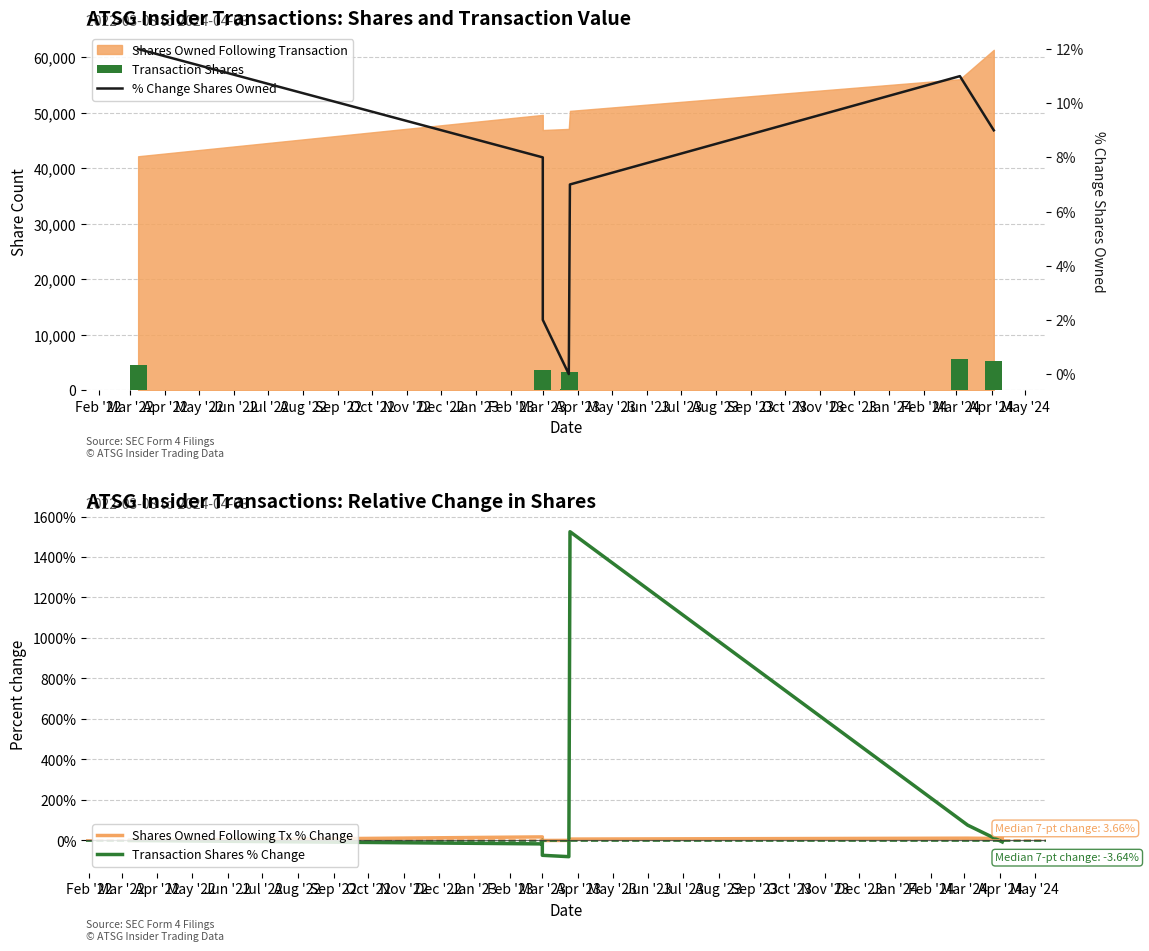

What is the difference between the second highest and minimum values in the Shares Owned Following Tx % Change series?

16.8